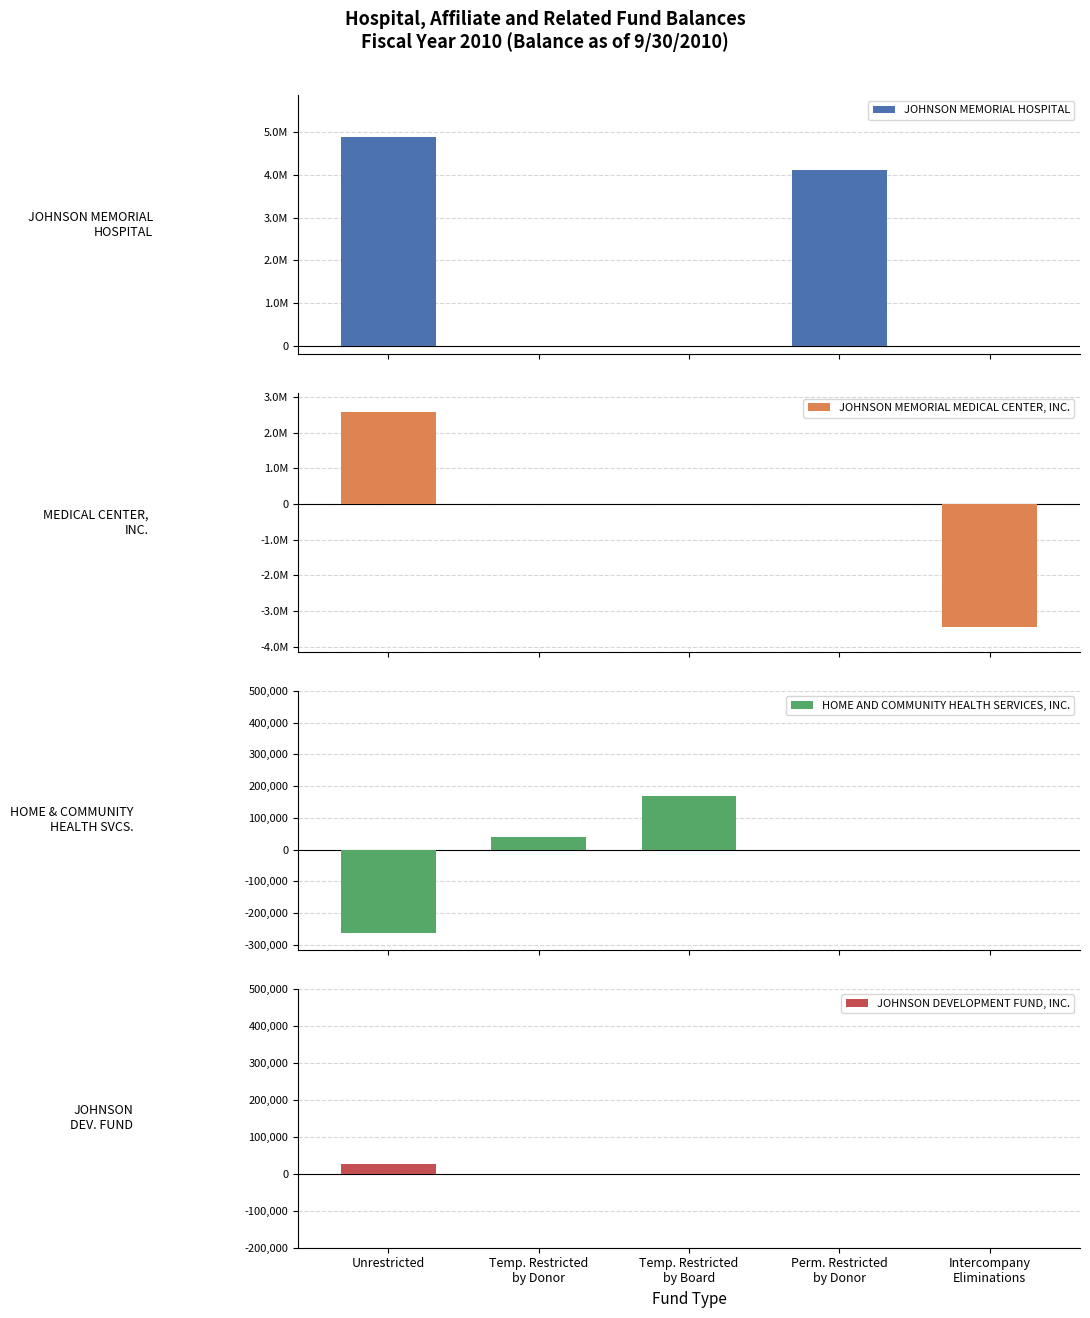

At how many categories does at least one series exceed 1856784?

2